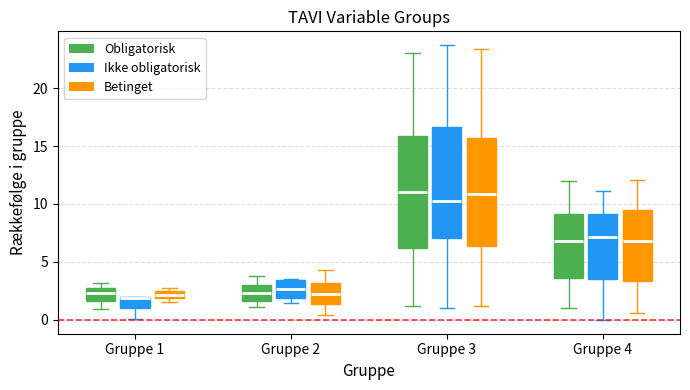

Where is the lower edge of the box for Gruppe 4 (Betinget) on the y-axis? The values are not printed on the chart, so give them approximately, as read against the axis.

3.5